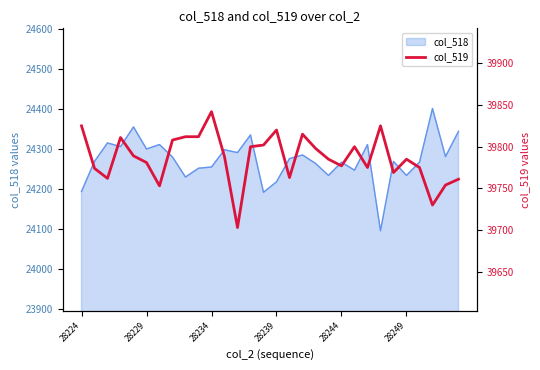

What is the lowest value of the col_518 series?

24096